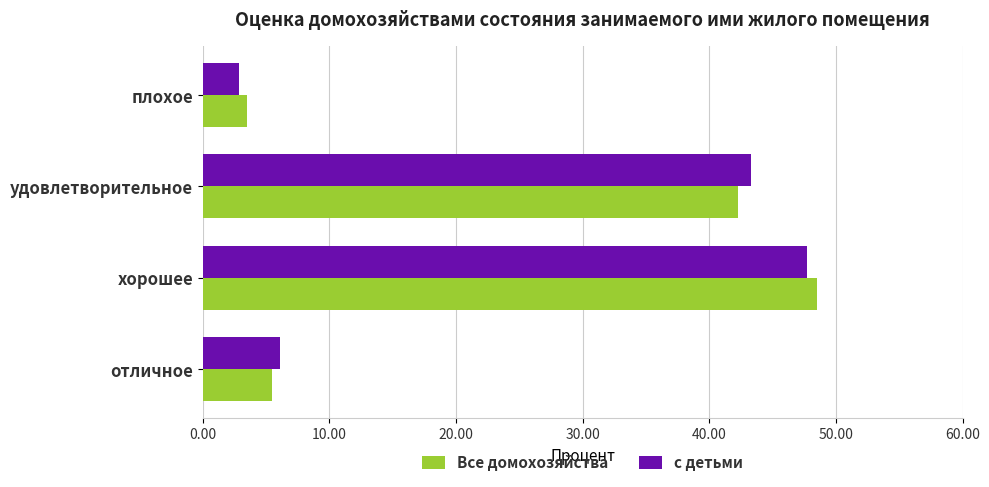

The Все домохозяйства series shows 5.5 at отличное. True or false?

True